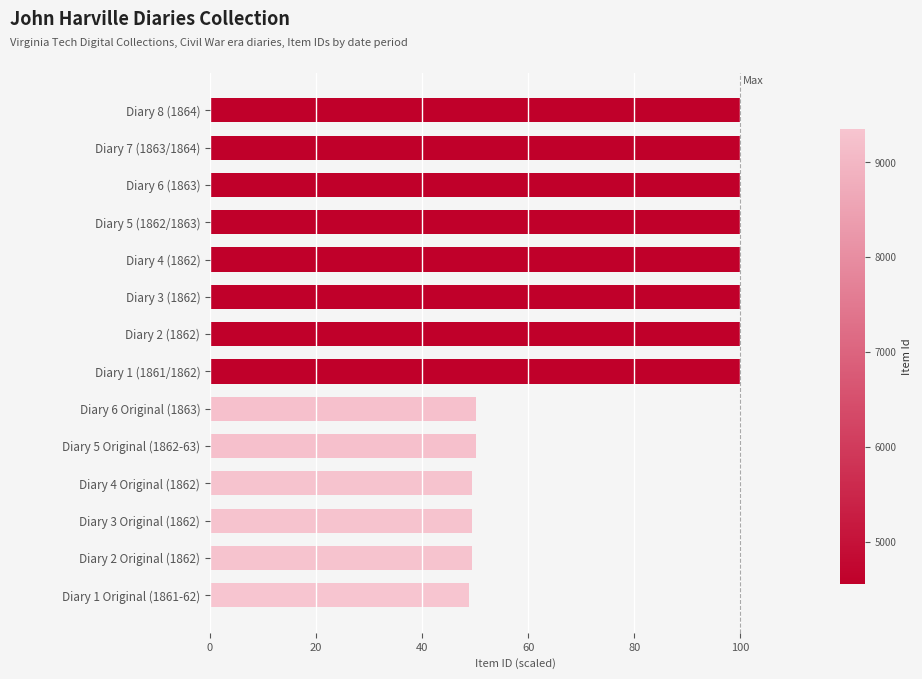

How many values are below 99?

6